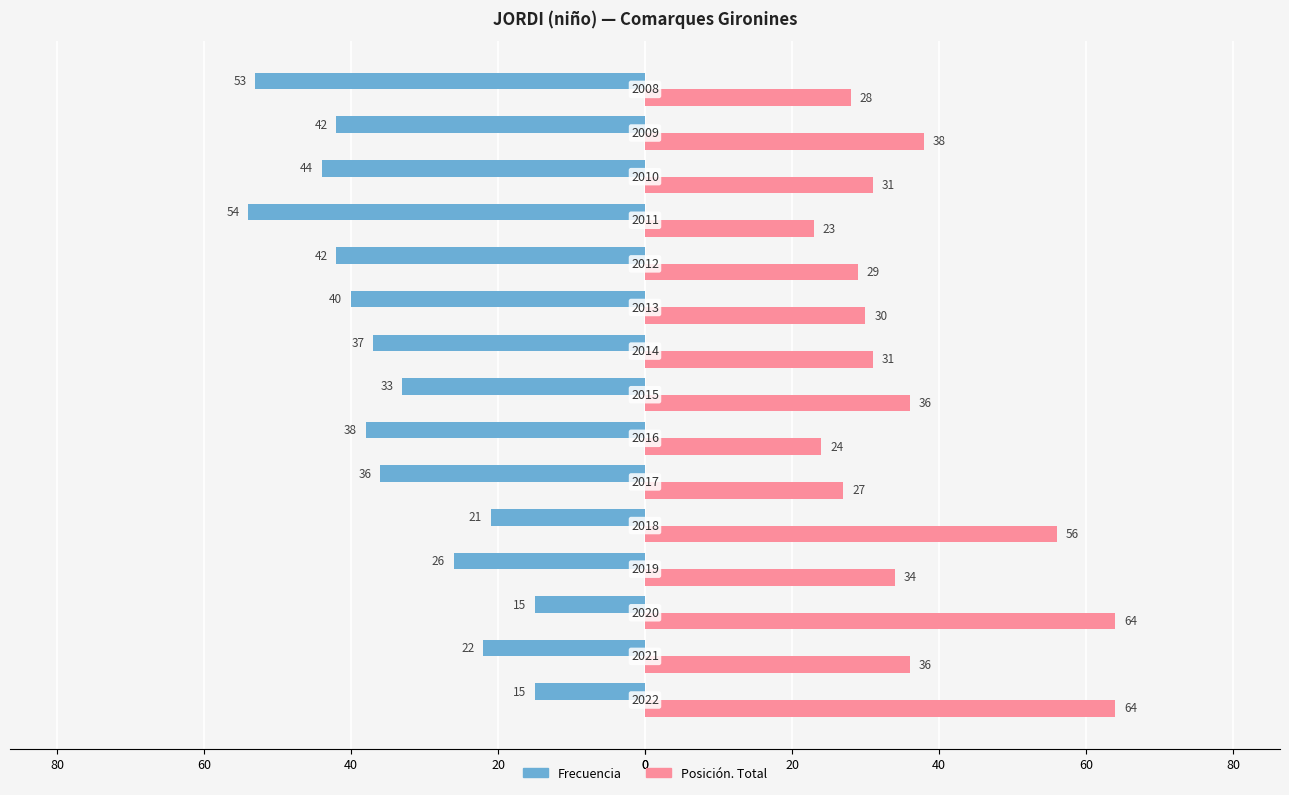

What are all the series names shown in the legend?

Frecuencia, Posición. Total